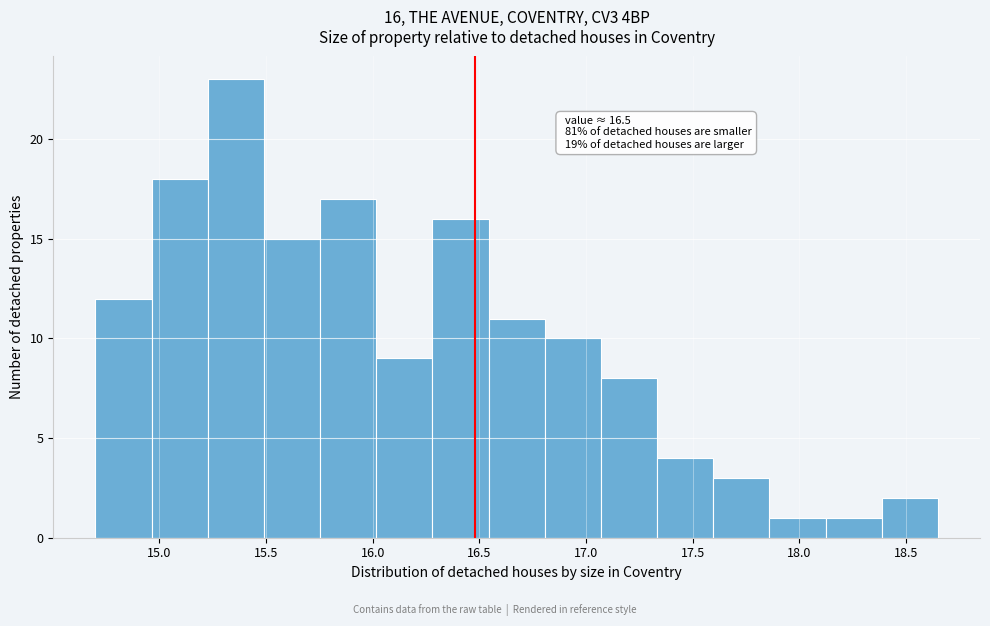

Which range on the x-axis has the tallest bar?

15.25 to 15.50